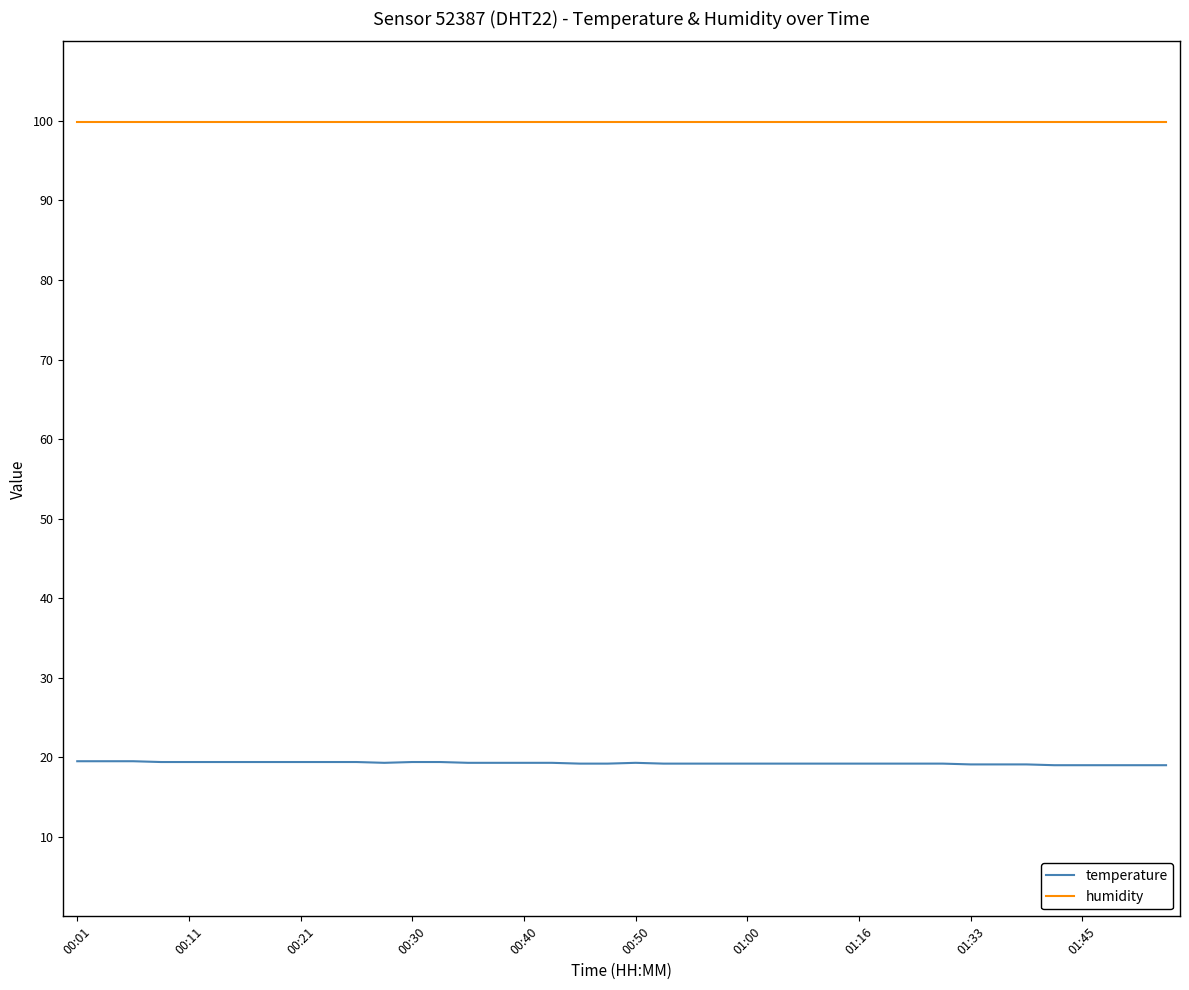

True or false: humidity and temperature cross at least once.

False